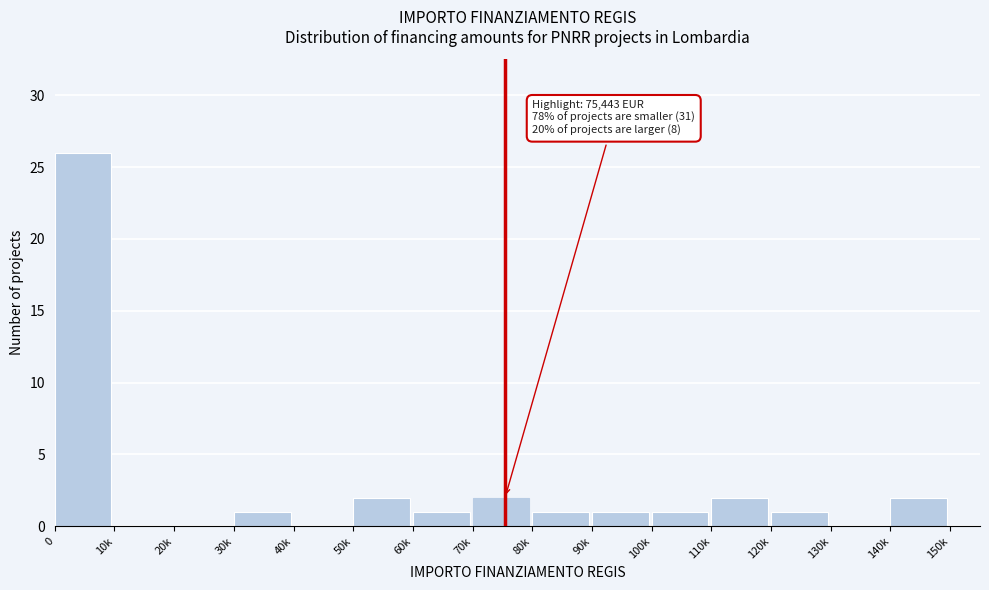

Reading right to left, list all the values displayed in this chart.

140k=2	130k=0	120k=1	110k=2	100k=1	90k=1	80k=1	70k=2	60k=1	50k=2	40k=0	30k=1	20k=0	10k=0	0=26